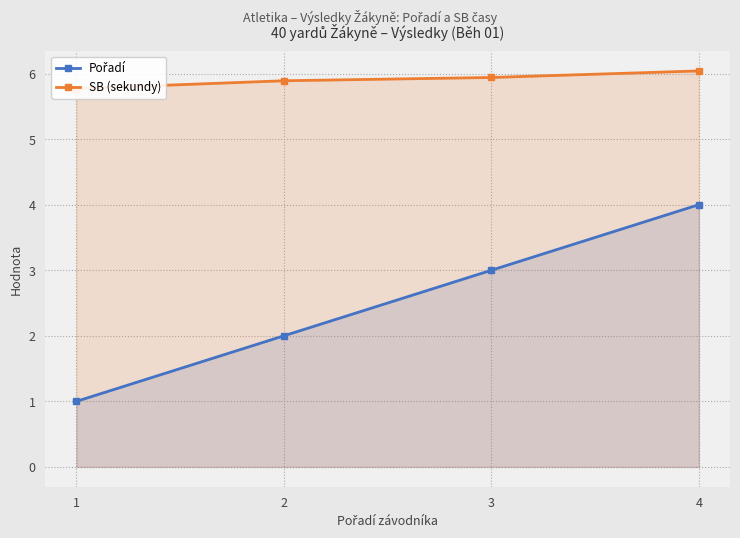

List the labels in order of Pořadí value, largest first.

4, 3, 2, 1